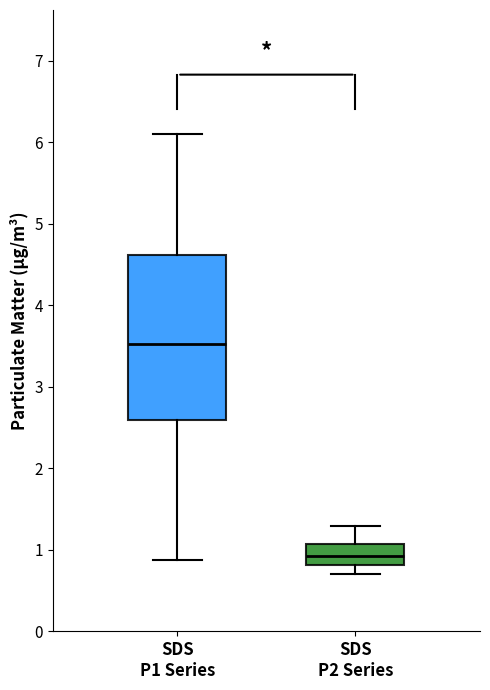

Reading left to right, transcribe this box plot: for each box, give where its median line is, the range the box spans, and where its two whiskers end, as read against the y-axis. The values are not printed on the chart, so give them approximately, as read against the axis.

SDS P1 Series: median 3.5, box 2.6 to 4.6, whiskers 0.9 to 6.1
SDS P2 Series: median 0.9, box 0.8 to 1.1, whiskers 0.7 to 1.3